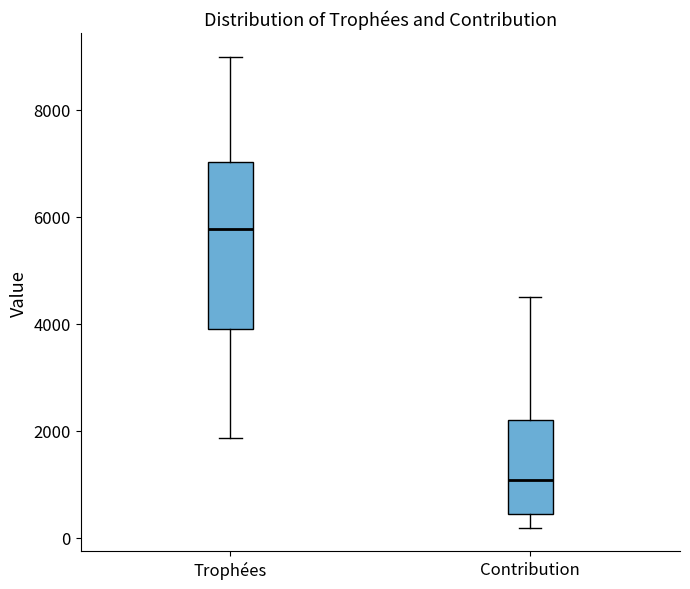

Which box has the lowest median line?

Contribution